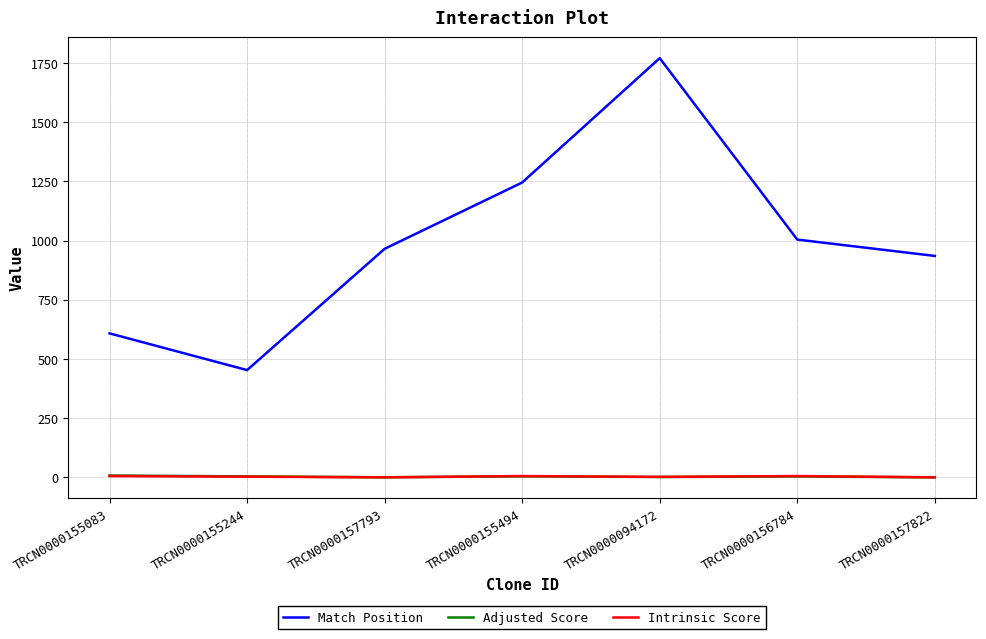

Which category has the highest value in the Match Position series?

TRCN0000094172